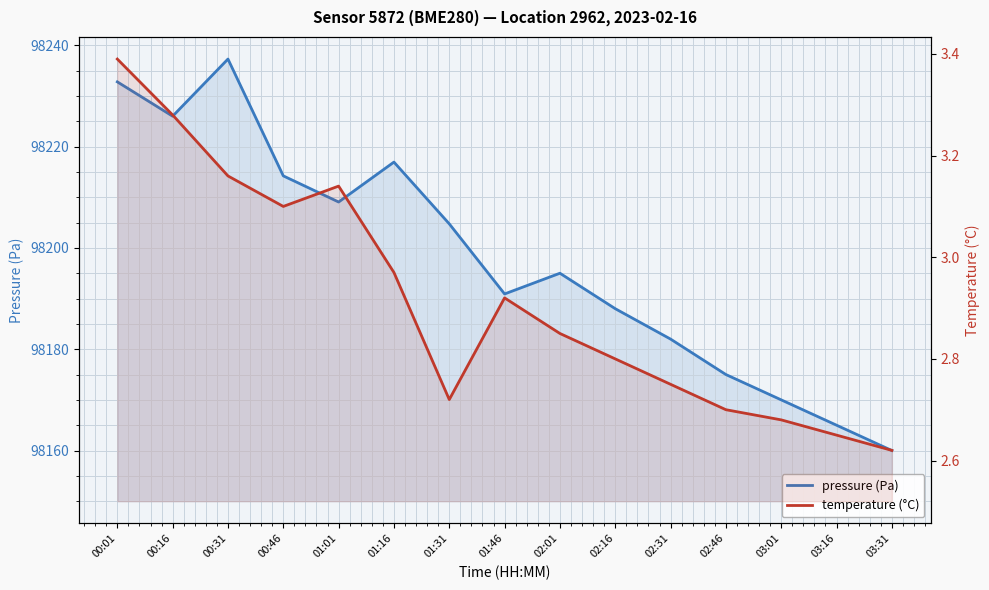

The value of temperature (°C) at 00:16 is 3.3. True or false?

True